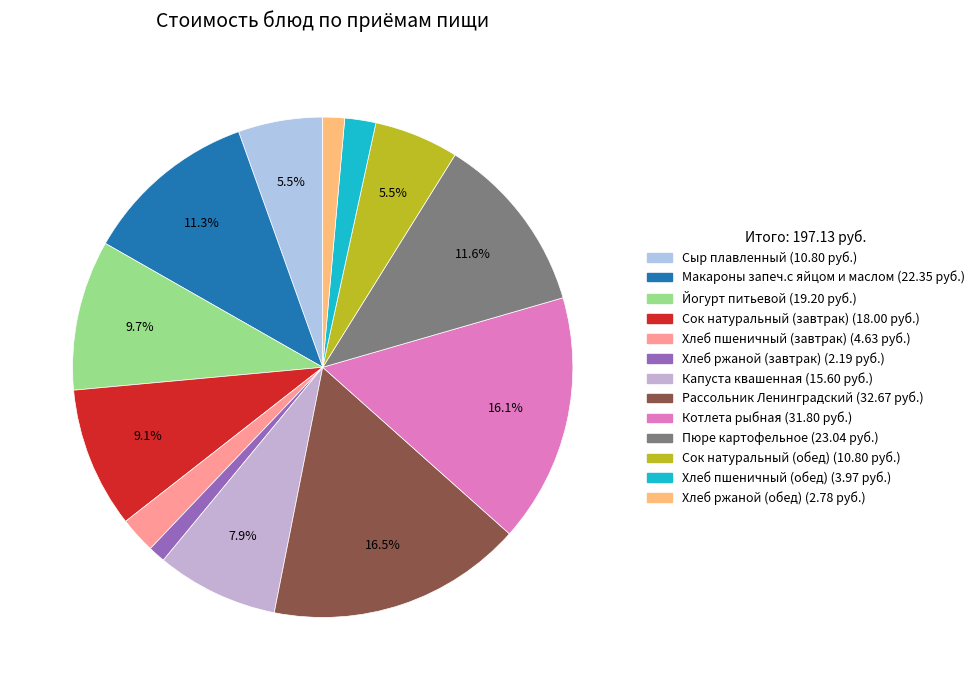

Is there any slice that represents more than half of the pie?

No